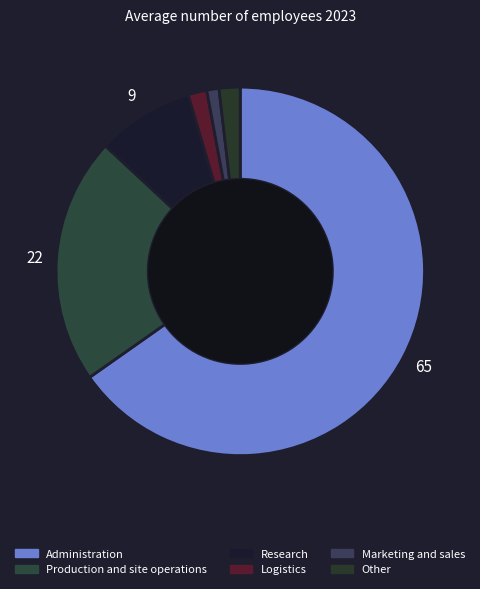

To the nearest percent, what portion does Marketing and sales represent?

1%